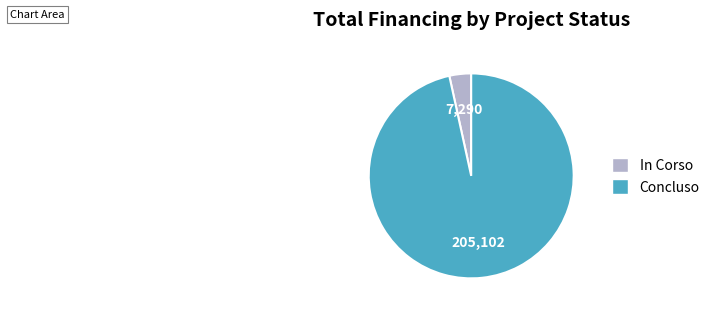

Which has a higher value, In Corso or Concluso?

Concluso